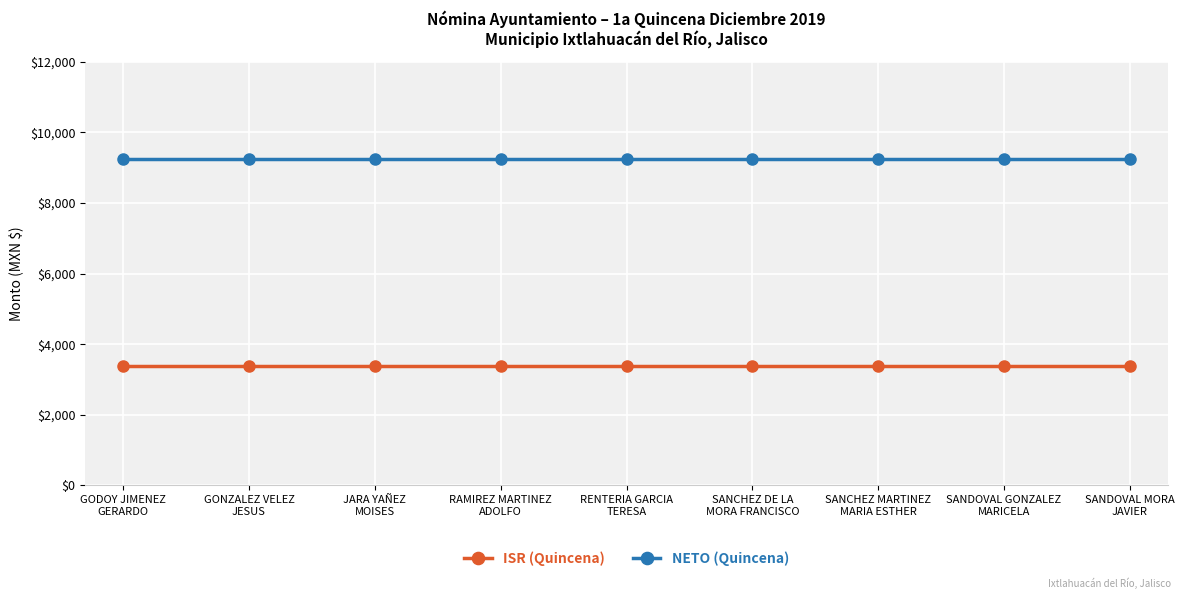

What is the label of the 6th point from the left?

SANCHEZ DE LA
MORA FRANCISCO